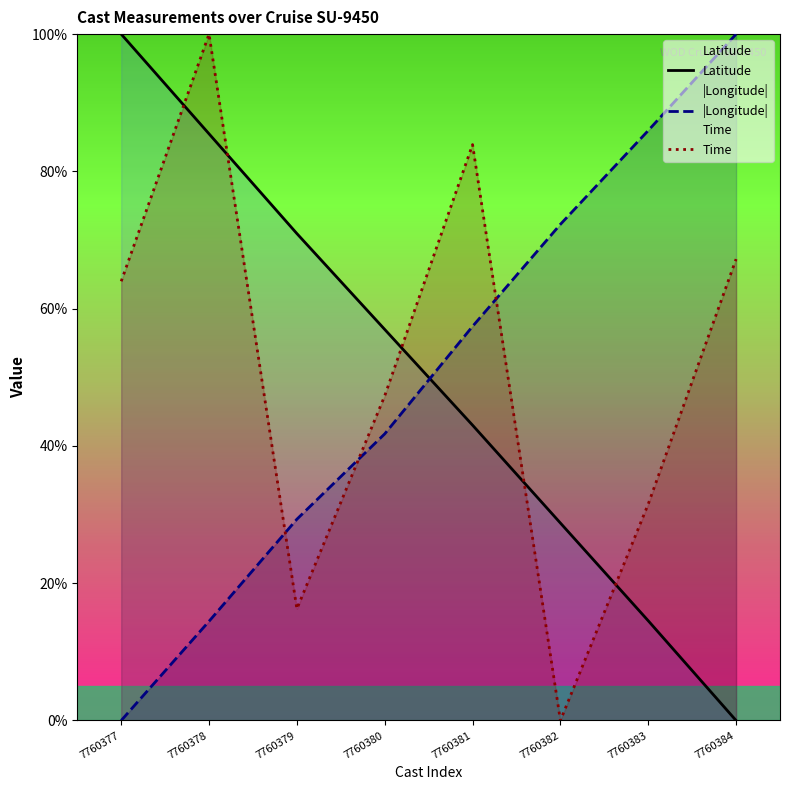

Where is |Longitude| nearest to the value 50?

7760381